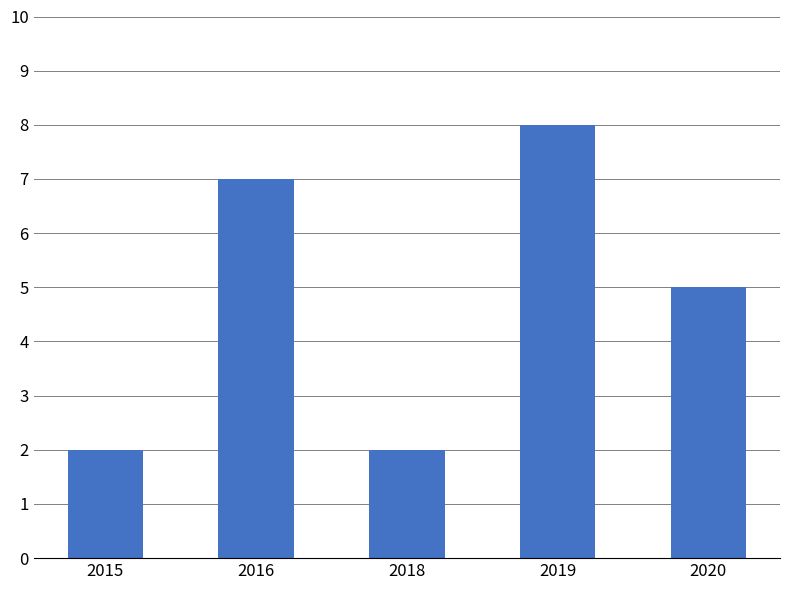

Where does the data first go above 5?

2016